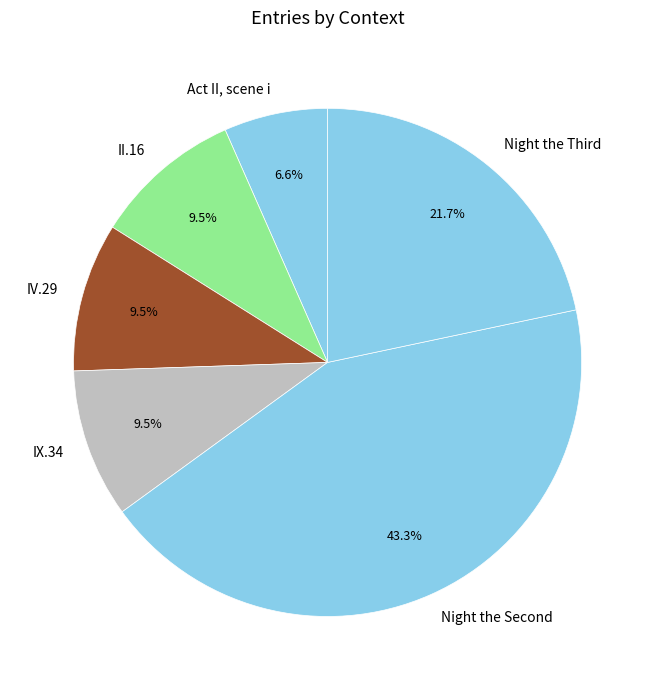

To the nearest percent, what is the combined percentage of IX.34 and II.16?

19%